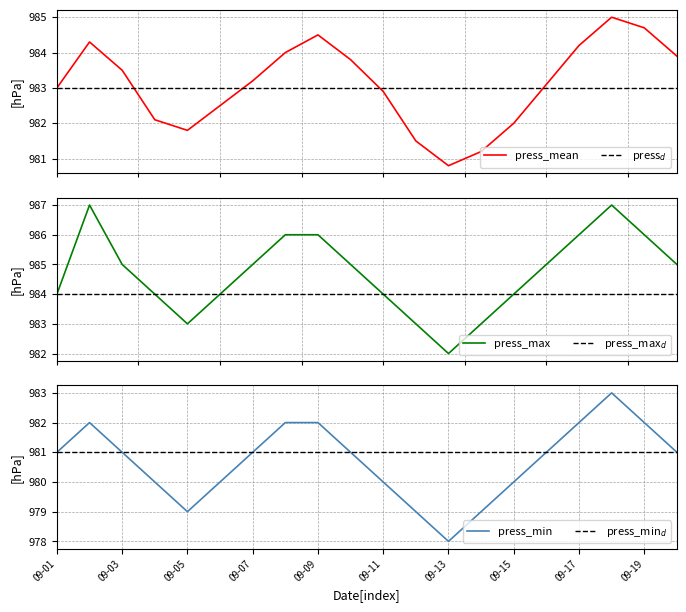

True or false: press_max and press_mean intersect in this chart.

False